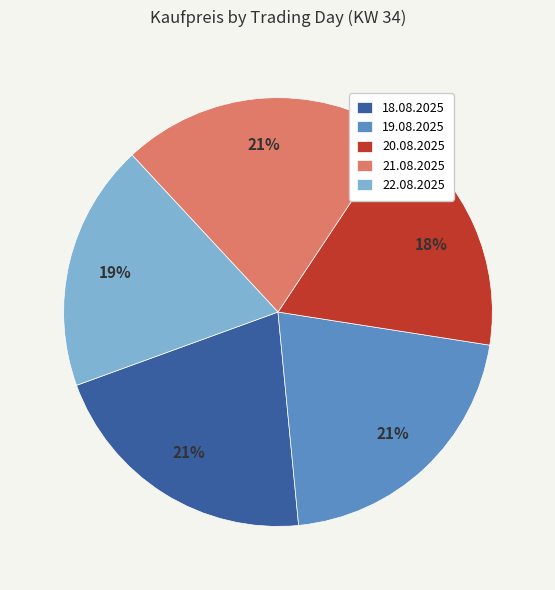

To the nearest percent, what is the difference between the largest and smallest slice percentages?

3%